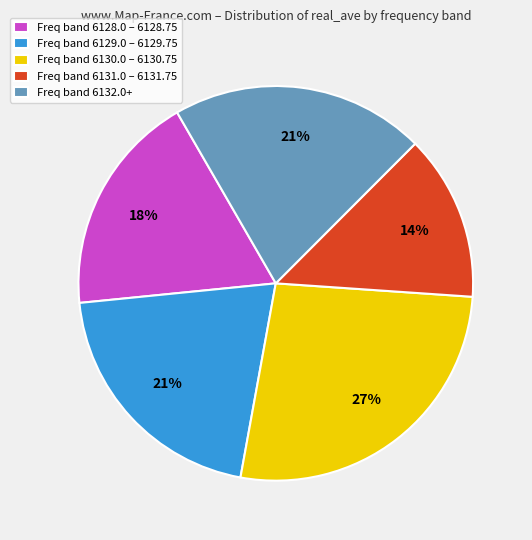

Which category has the biggest portion of the pie?

Freq band 6130.0 – 6130.75